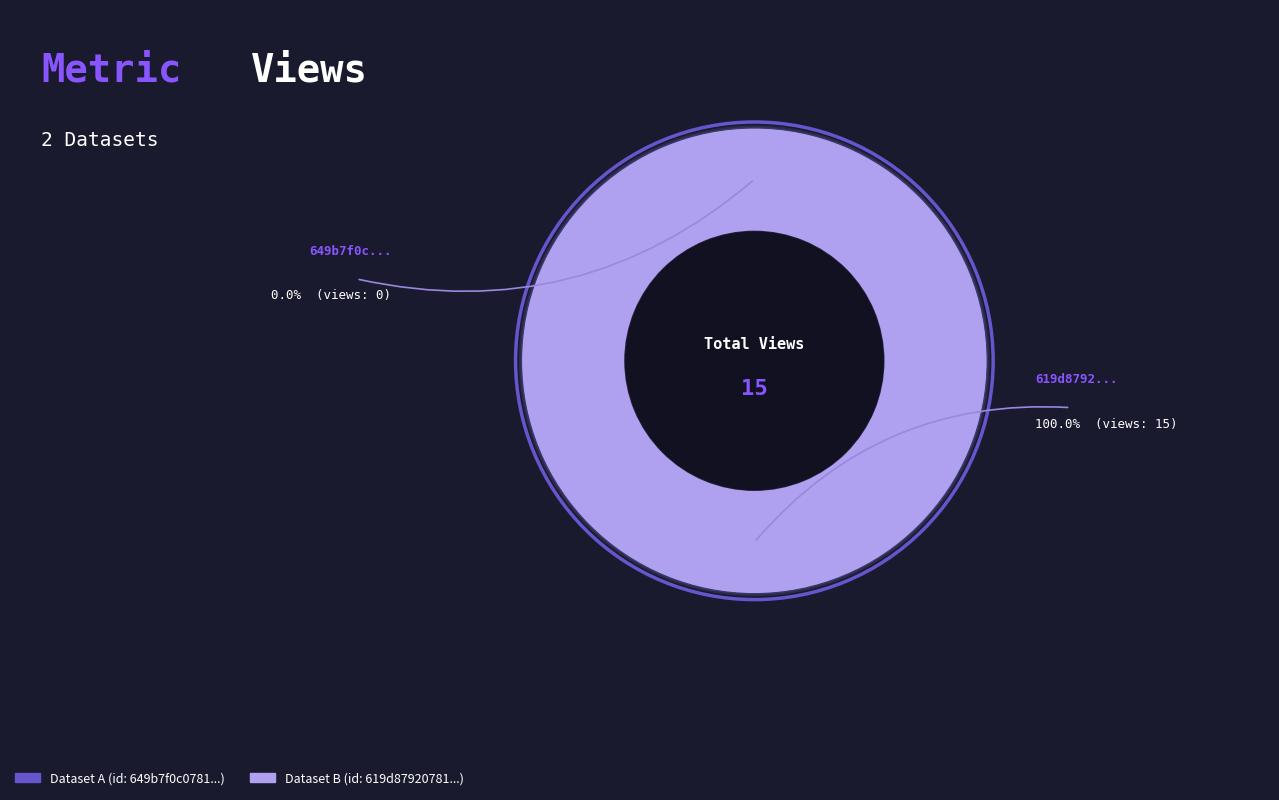

Does 649b7f0c078190f89be7718c account for over 50% of the chart?

No